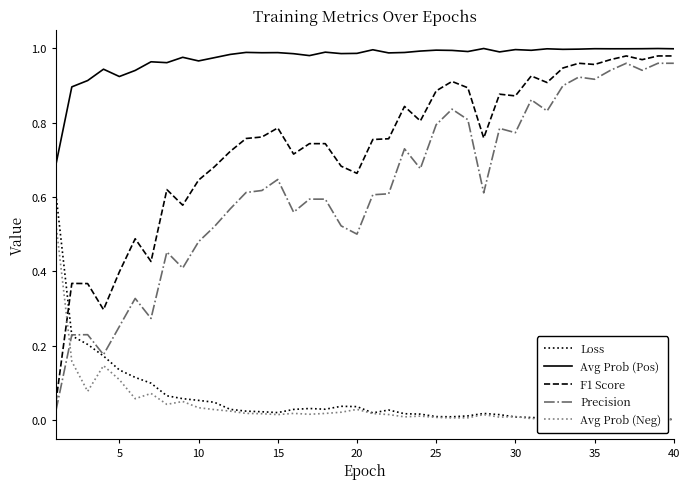

True or false: Precision and Avg Prob (Pos) intersect in this chart.

False